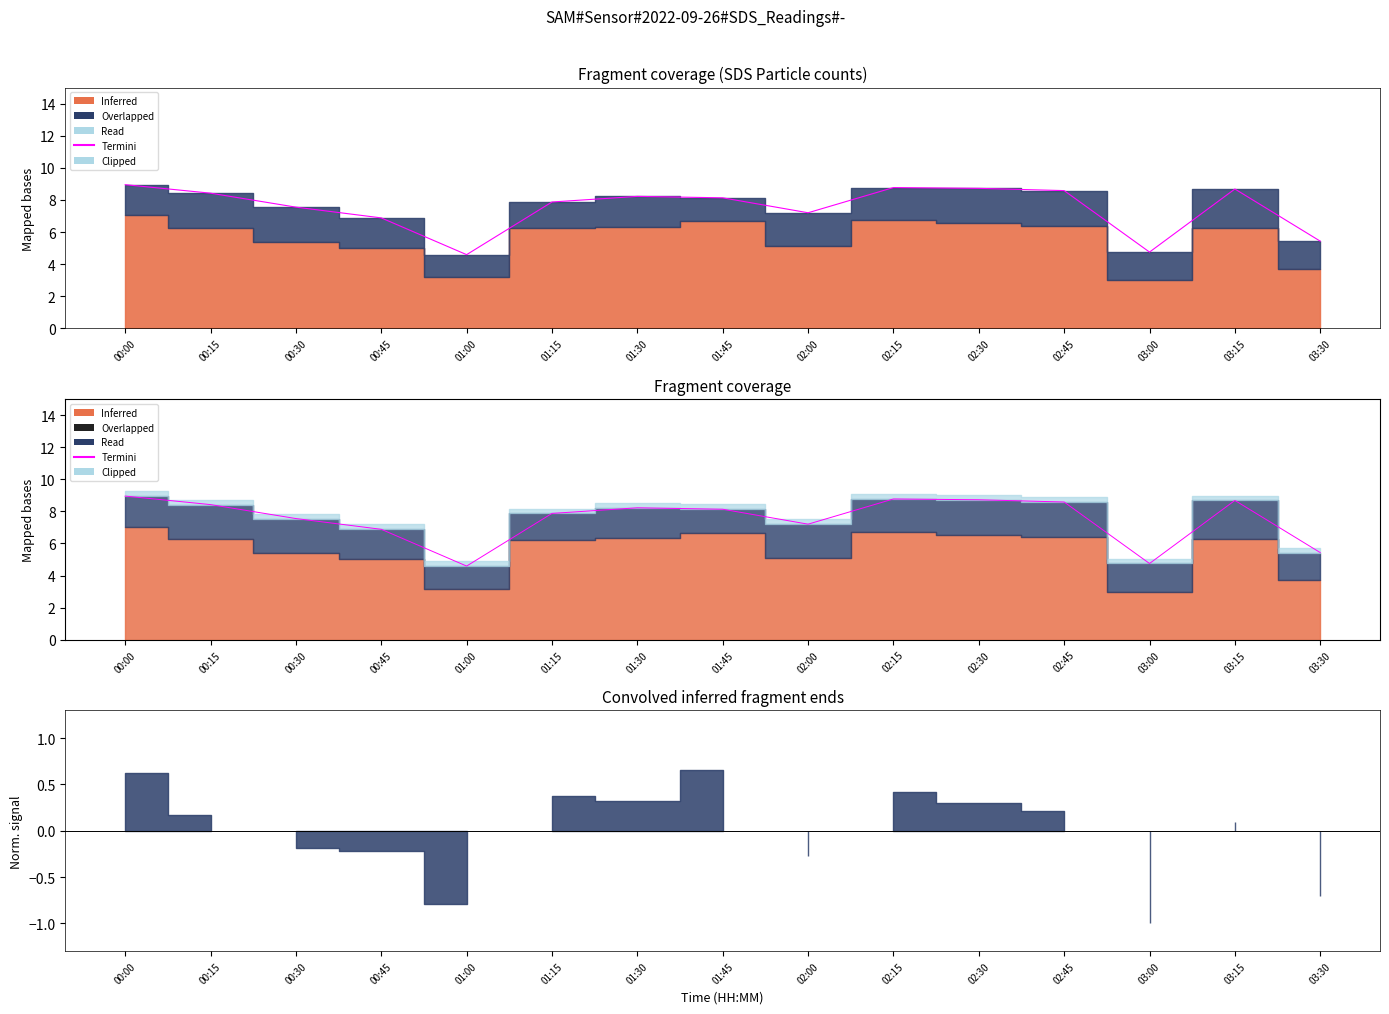

At which label does the data first exceed 8?

00:00